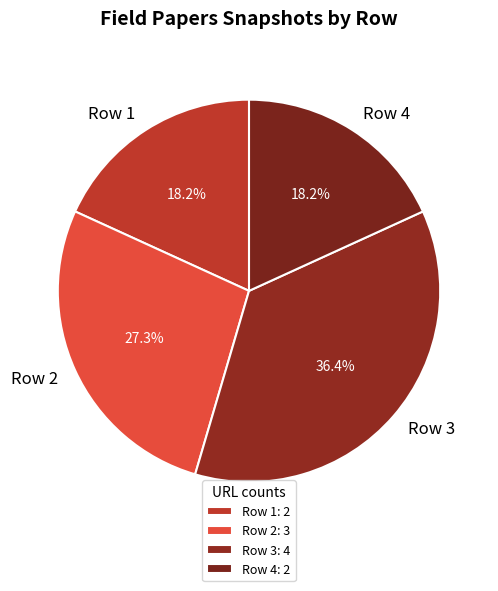

To the nearest percent, what percentage of the pie is Row 2?

27%